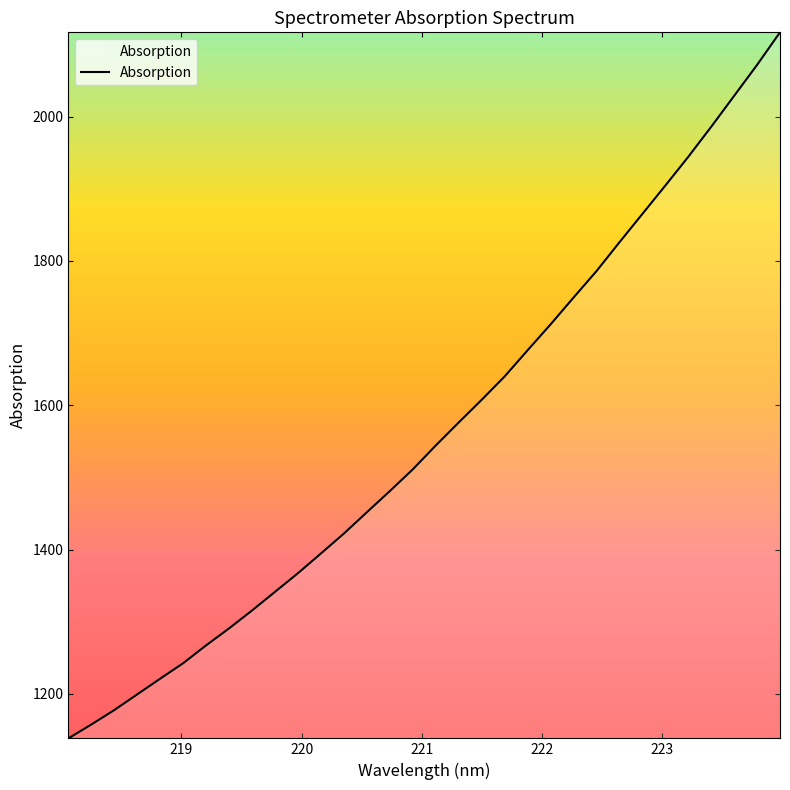

How many distinct data groups are displayed?

1